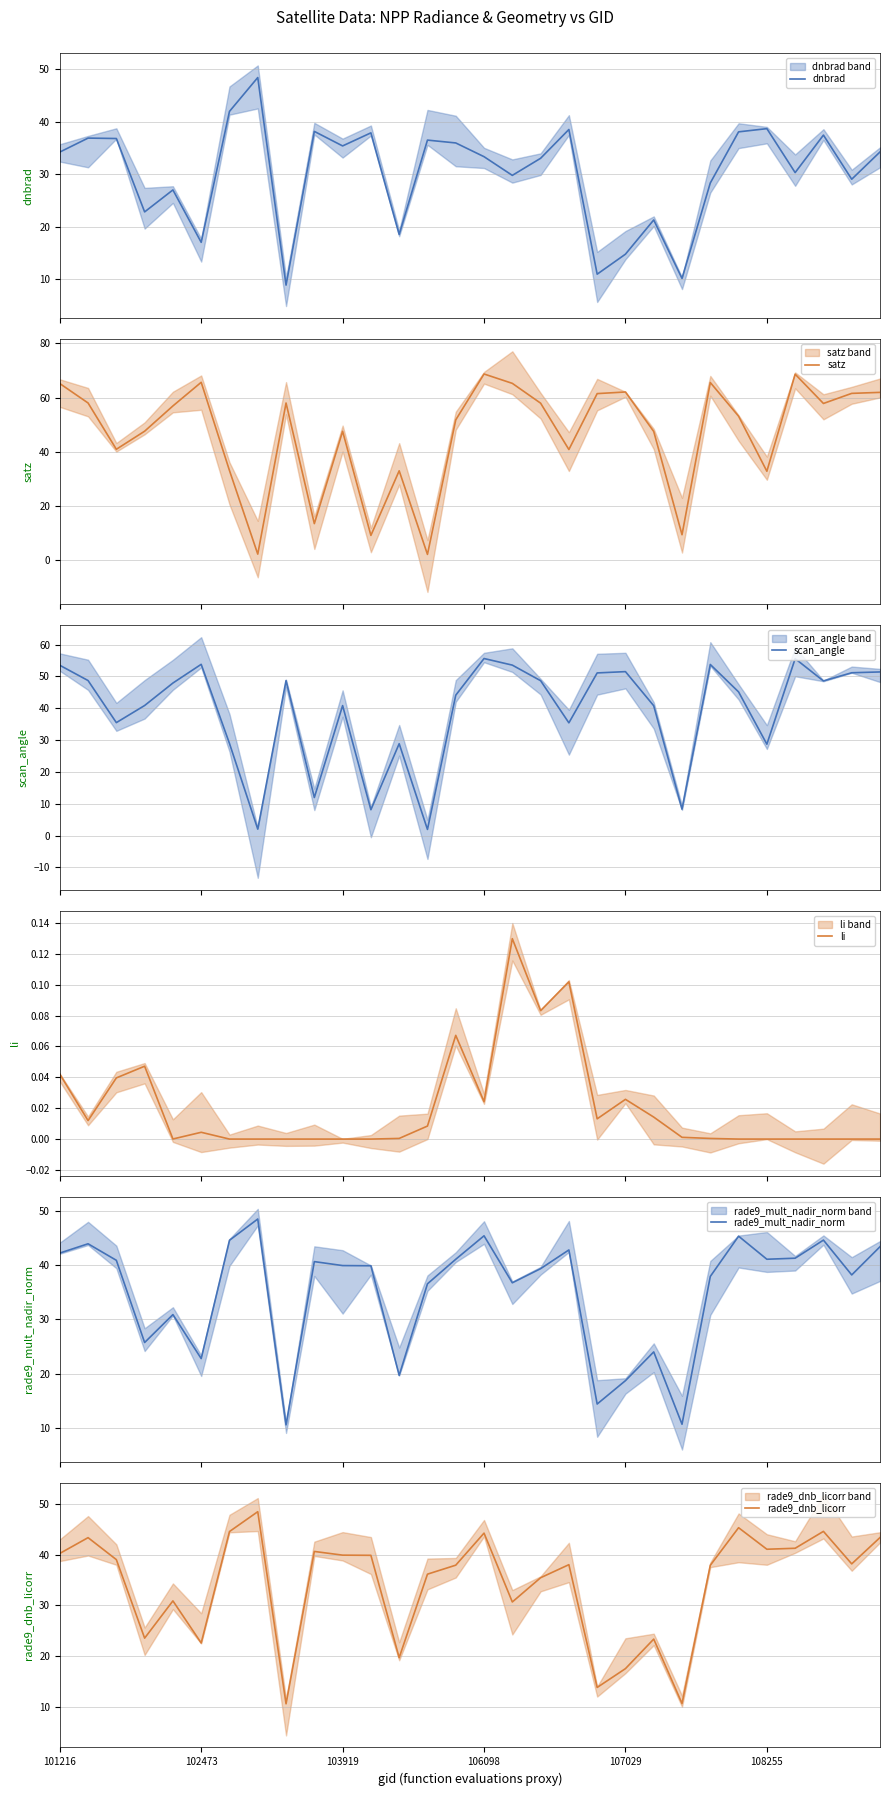

Reading left to right, transcribe all the data shown in this chart.

dnbrad: 34.3	36.9	36.8	22.9	27.1	17.1	42.0	48.5	8.9	38.2	35.4	37.9	18.6	36.5	36.0	33.4	29.8	33.1	38.6	11.0	14.8	21.3	10.2	28.4	38.1	38.7	30.4	37.5	29.1	34.3
satz: 65.2	58.0	41.0	47.6	56.9	65.7	33.1	2.3	58.0	13.5	47.6	9.2	33.0	2.2	51.8	68.7	65.3	58.0	40.9	61.5	62.1	47.5	9.4	65.6	53.2	32.9	68.7	57.9	61.6	62.0
scan_angle: 53.5	48.7	35.5	40.9	47.9	53.8	28.9	2.0	48.7	12.0	40.8	8.1	28.9	1.9	44.1	55.6	53.5	48.7	35.4	51.1	51.5	40.8	8.3	53.7	45.1	28.7	55.6	48.6	51.1	51.4
li: 0.0	0.0	0.0	0.0	0.0	0.0	0.0	0.0	0.0	0.0	0.0	0.0	0.0	0.0	0.1	0.0	0.1	0.1	0.1	0.0	0.0	0.0	0.0	0.0	0.0	0.0	0.0	0.0	0.0	0.0
rade9_mult_nadir_norm: 42.2	43.9	40.9	25.7	30.9	22.8	44.6	48.5	10.6	40.6	39.9	39.9	19.7	36.5	41.1	45.4	36.7	39.3	42.8	14.4	18.7	24.0	10.7	37.9	45.3	41.1	41.3	44.6	38.2	43.4
rade9_dnb_licorr: 40.2	43.3	39.0	23.5	30.9	22.6	44.6	48.5	10.6	40.6	39.9	39.9	19.7	36.2	37.9	44.2	30.7	35.4	38.0	13.8	17.5	23.4	10.7	37.9	45.3	41.1	41.3	44.6	38.2	43.4